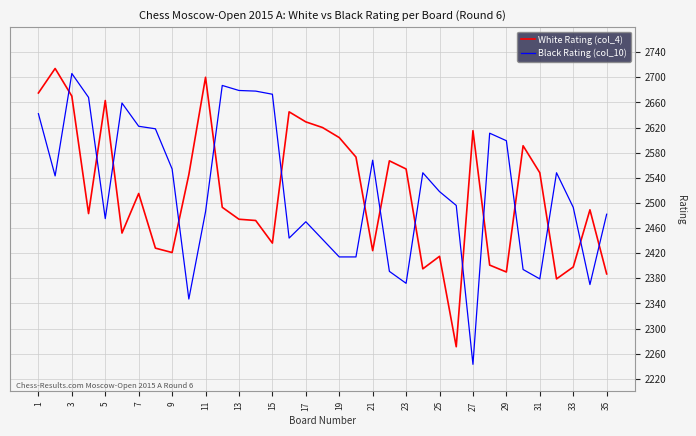

Which series has the largest range (max minus min)?

Black Rating (col_10)